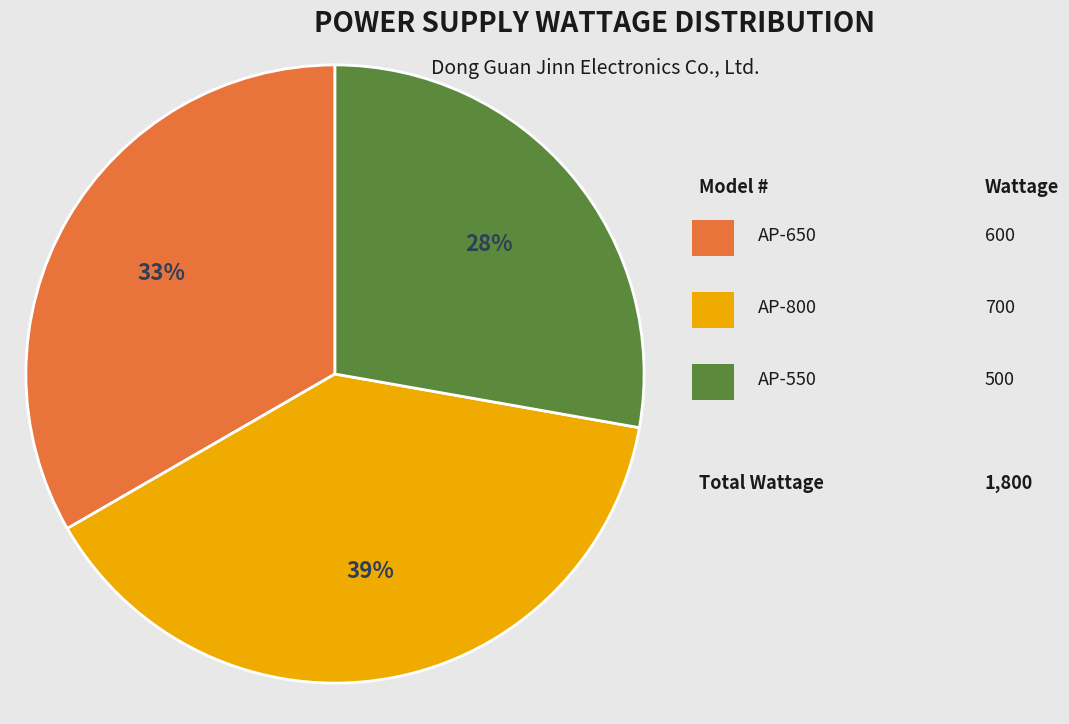

Does any single category account for the majority?

No